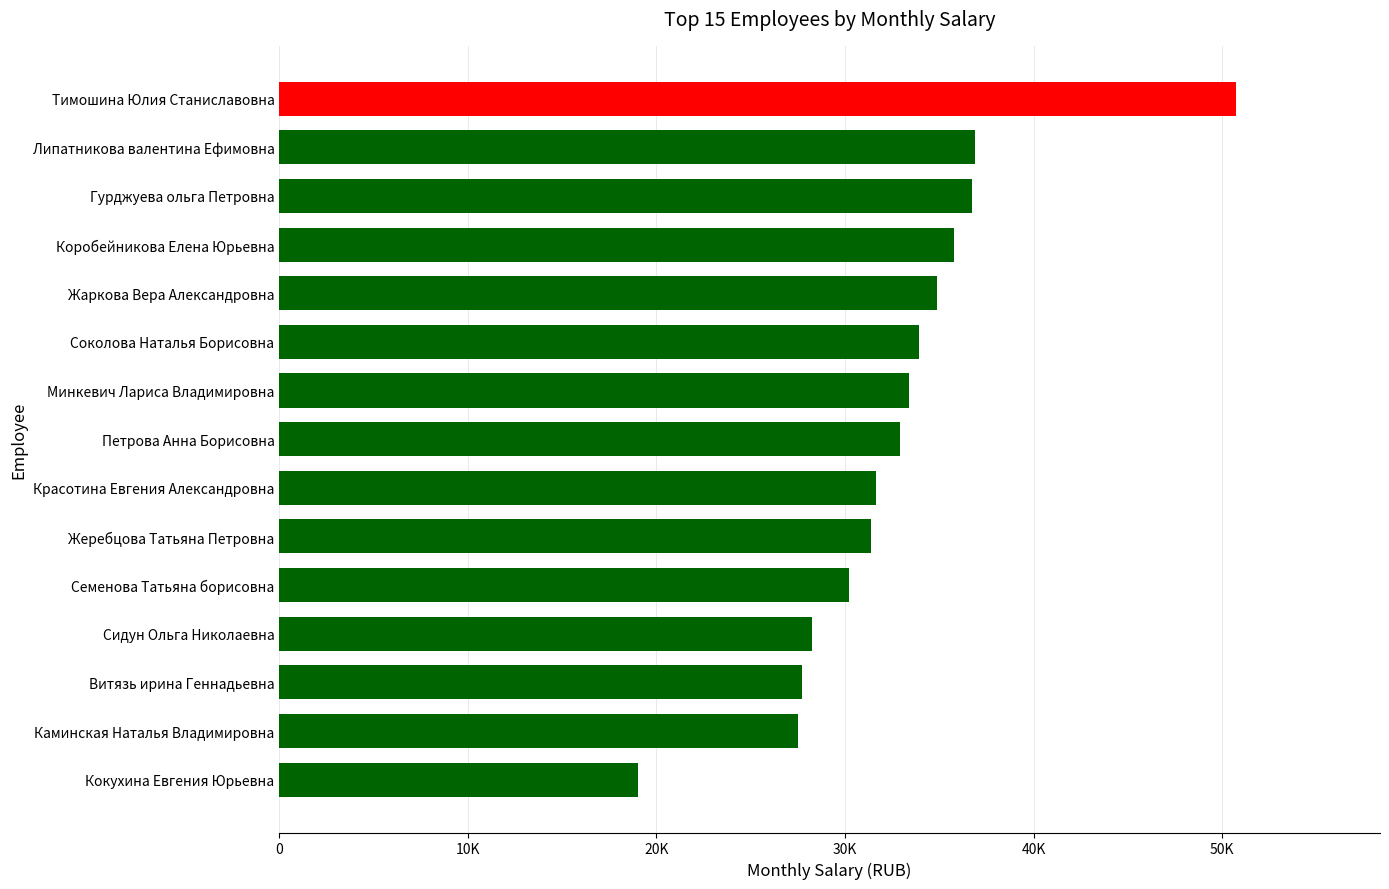

Which category has the lowest value across all series?

Кокухина Евгения Юрьевна